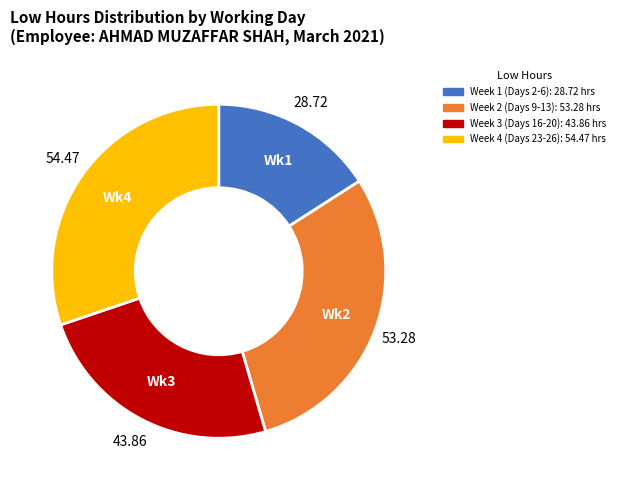

Is there any slice that represents more than half of the pie?

No